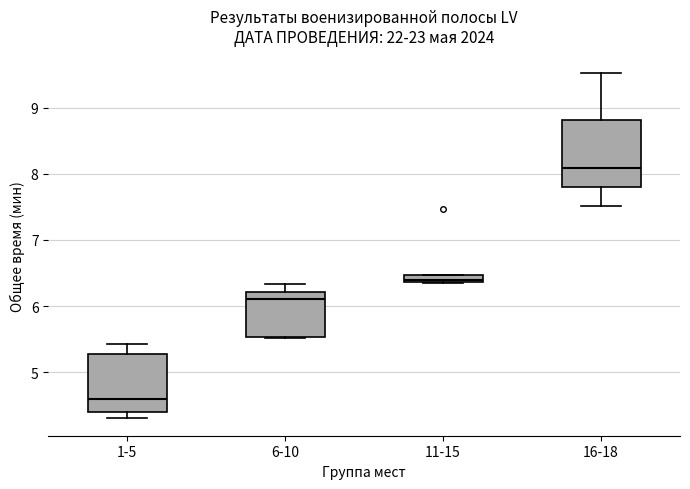

Which box has the highest median line?

16-18